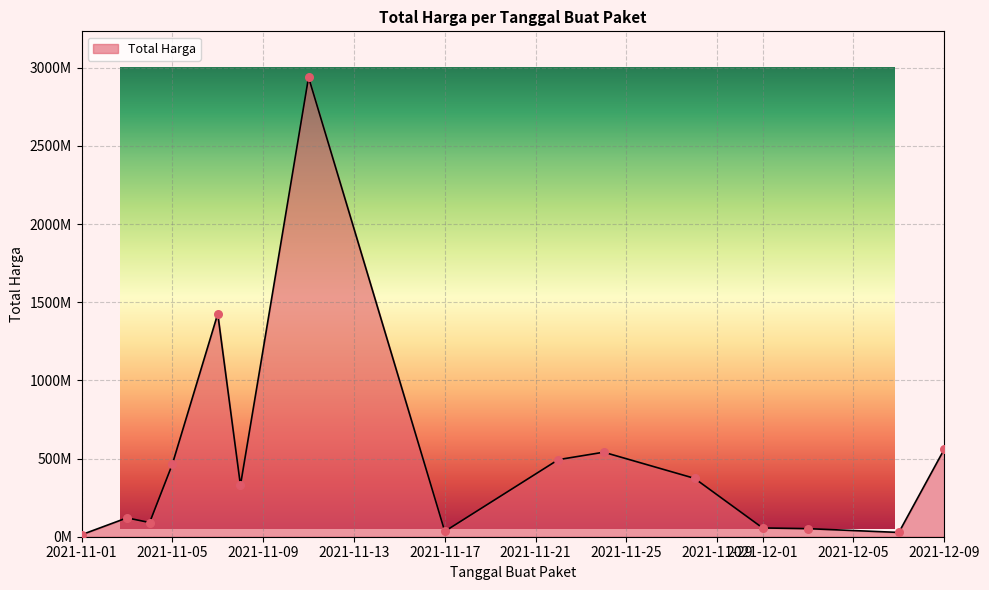

Which has a higher value, 2021-11-04 or 2021-11-11?

2021-11-11